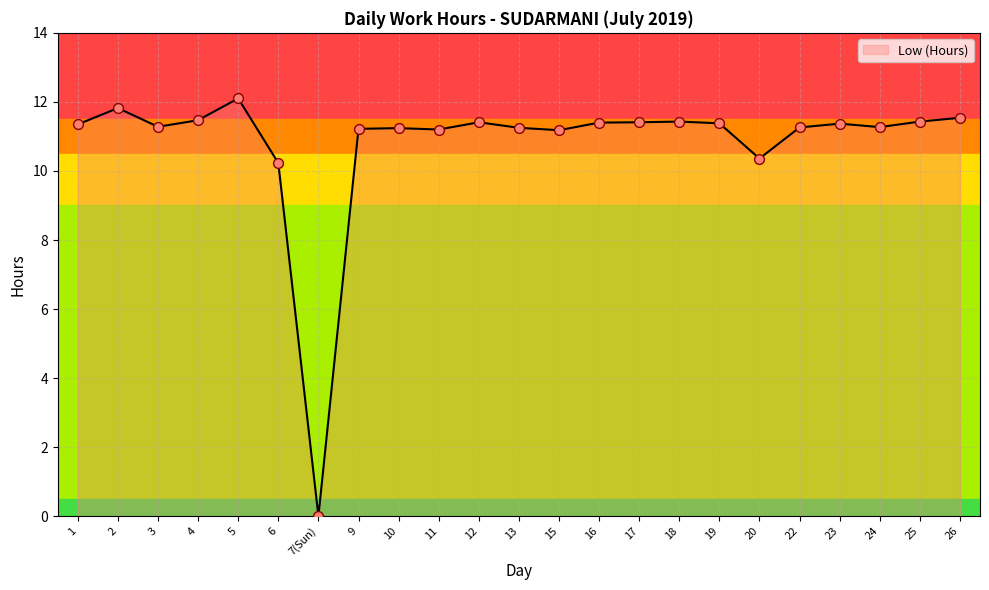

What is the change in value from 6 to 18?

+1.2